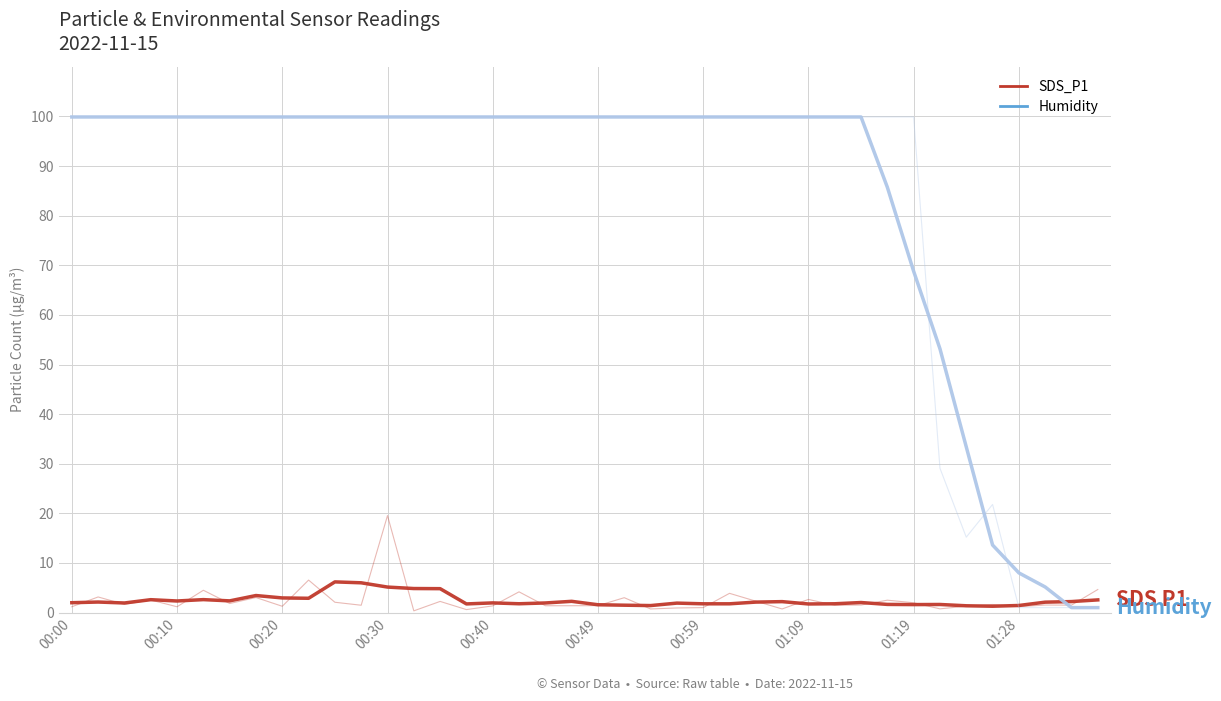

Reading right to left, what are all the values shown in this chart?

SDS_P1: 4.7	1.5	1.5	1.2	1.6	1.3	0.8	2.0	2.5	1.5	1.5	2.6	0.7	2.3	3.9	1.0	0.9	0.7	3.0	1.4	1.4	1.4	4.2	1.4	0.6	2.2	0.3	19.6	1.5	2.1	6.5	1.3	3.0	1.8	4.5	1.2	2.5	1.6	3.1	1.2
Humidity: 1.0	1.0	1.0	1.0	21.8	15.2	29.1	99.9	99.9	99.9	99.9	99.9	99.9	99.9	99.9	99.9	99.9	99.9	99.9	99.9	99.9	99.9	99.9	99.9	99.9	99.9	99.9	99.9	99.9	99.9	99.9	99.9	99.9	99.9	99.9	99.9	99.9	99.9	99.9	99.9